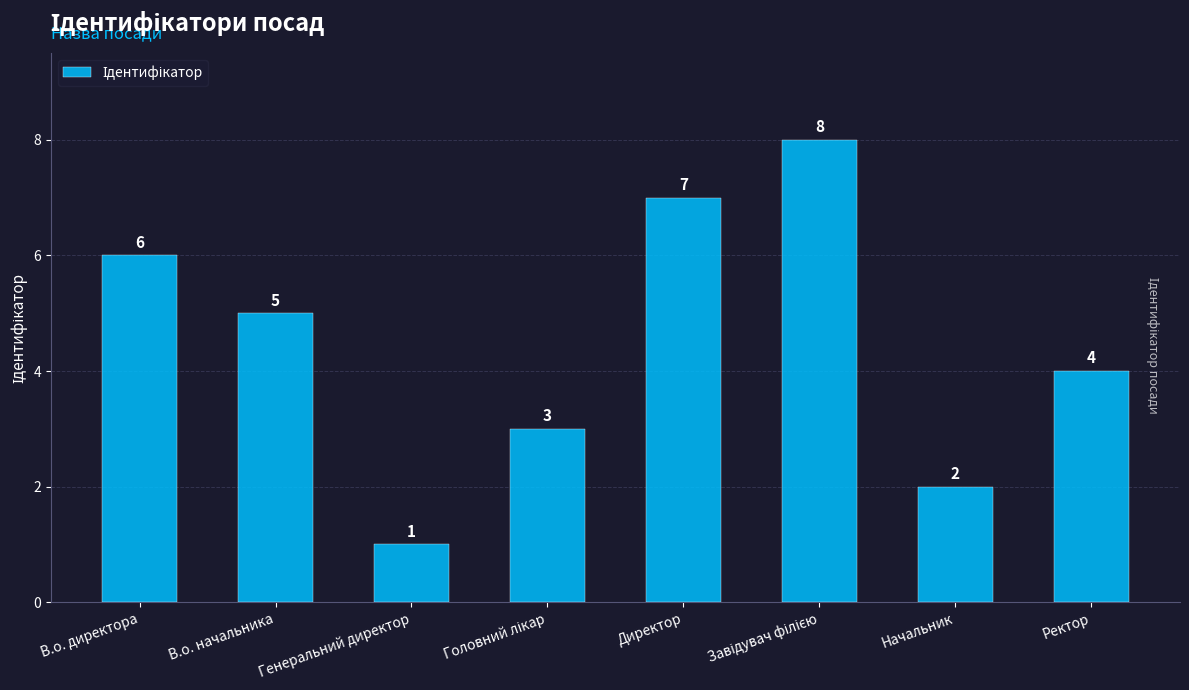

What is the label of the 2nd bar from the left?

В.о. начальника